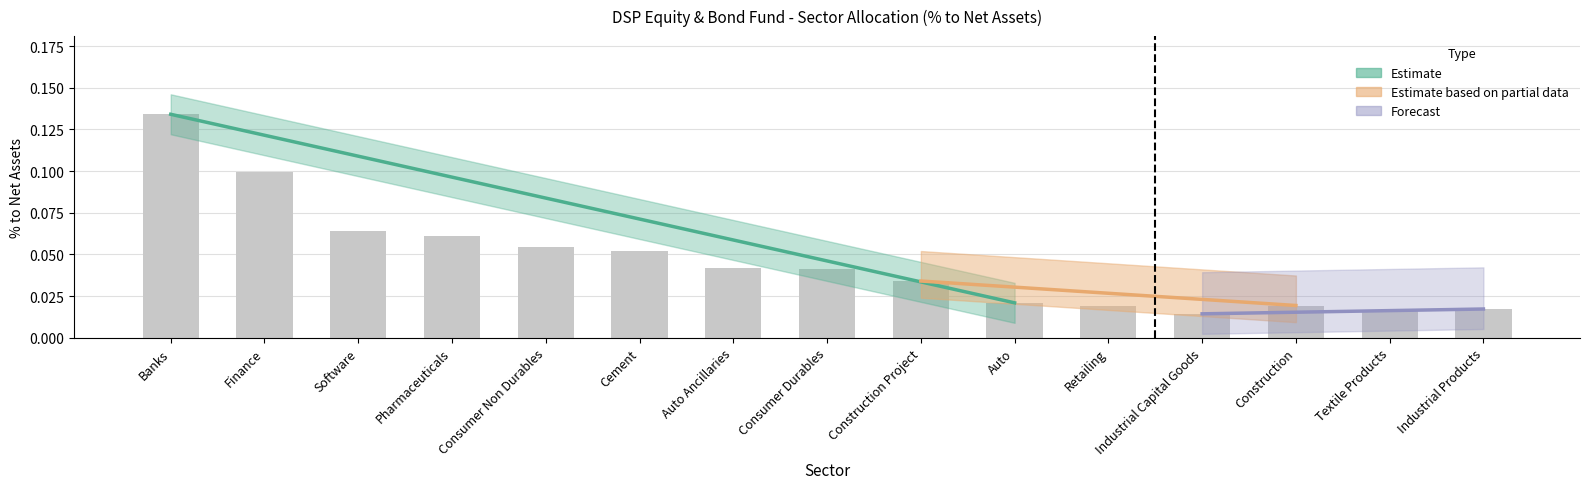

Count the values in the range 0 to 1.

15